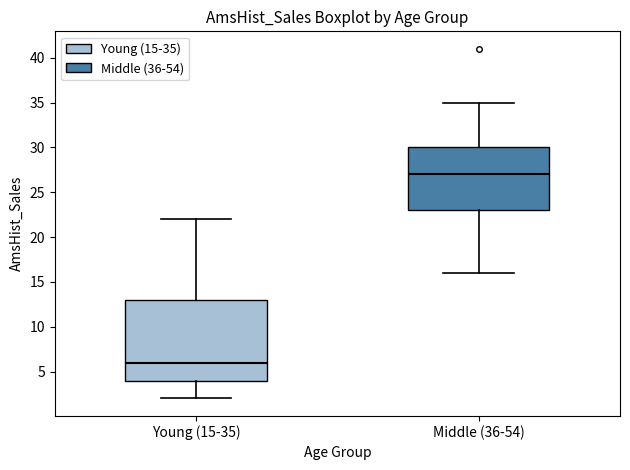

Where does the median line of the box for Young (15-35) sit on the y-axis? The values are not printed on the chart, so give them approximately, as read against the axis.

6